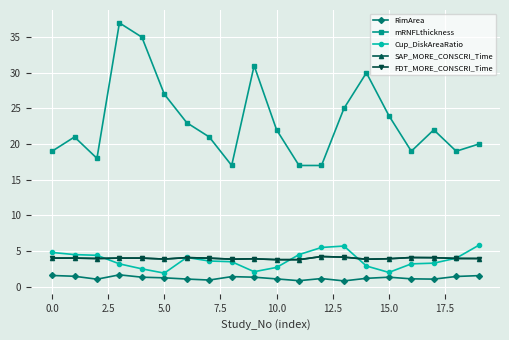

Is this an area chart (filled region under the line)?

No